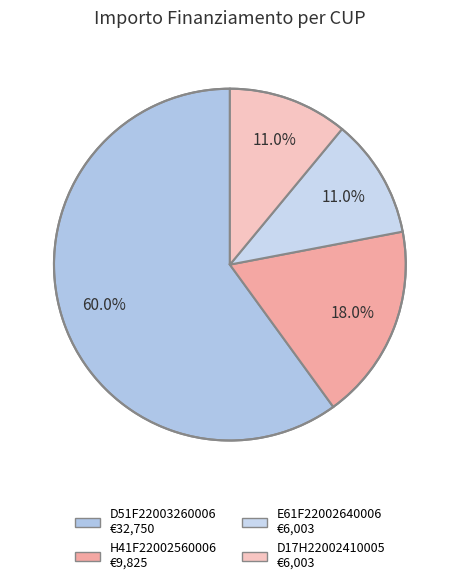

Does D51F22003260006 account for over 50% of the chart?

Yes